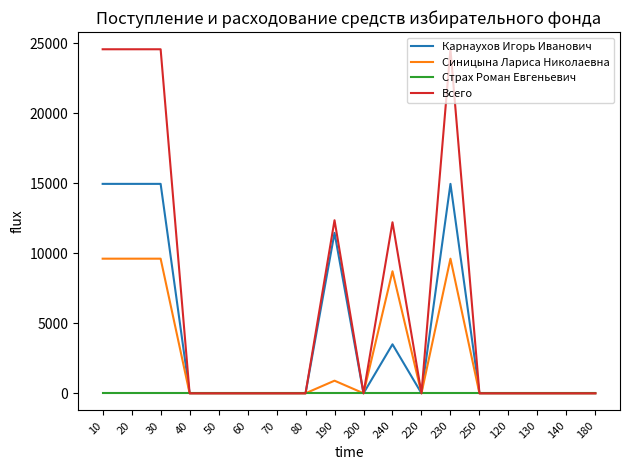

The value of Карнаухов Игорь Иванович at 50 is 0. True or false?

True